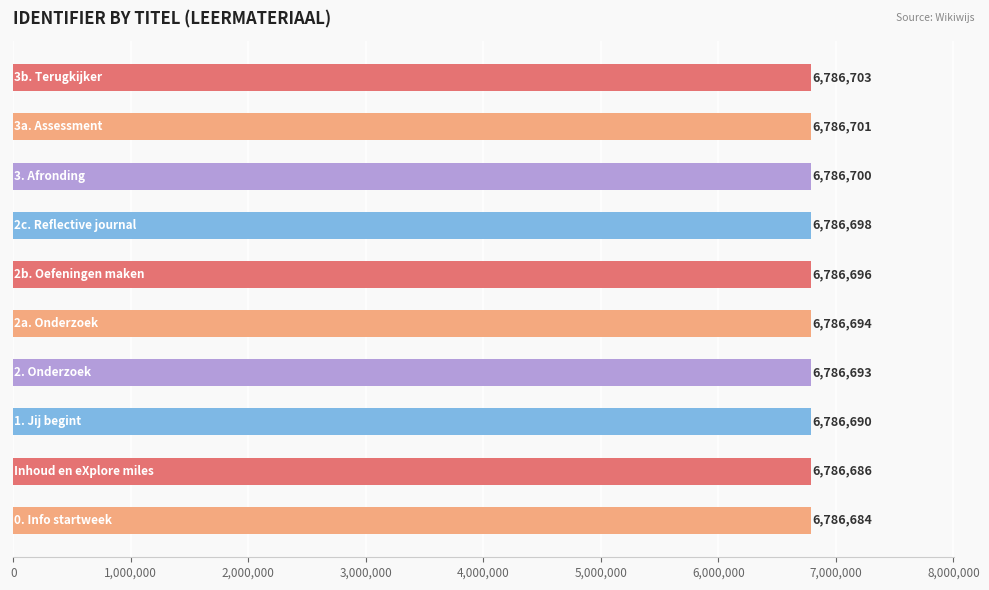

What is the smallest value displayed?

6786684